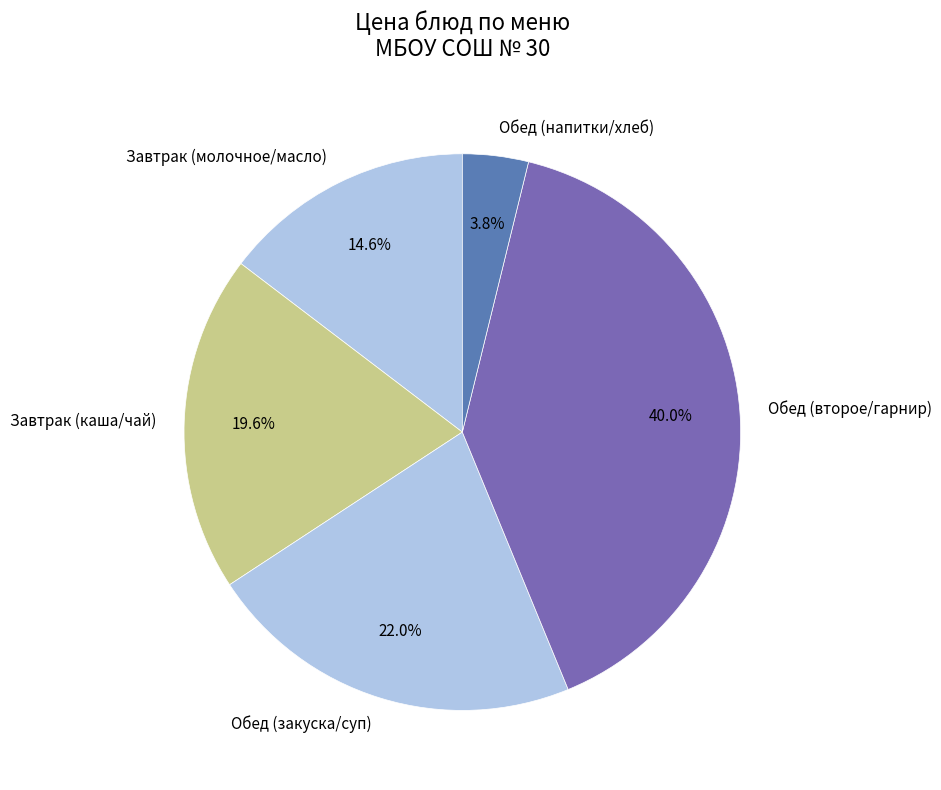

Is there any slice that represents more than half of the pie?

No